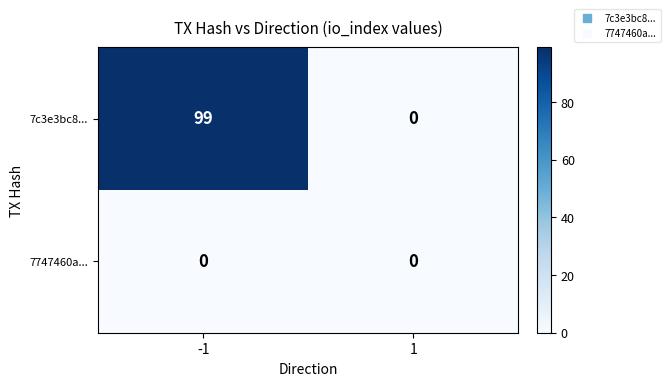

What is the difference between the highest and lowest values at -1?

99